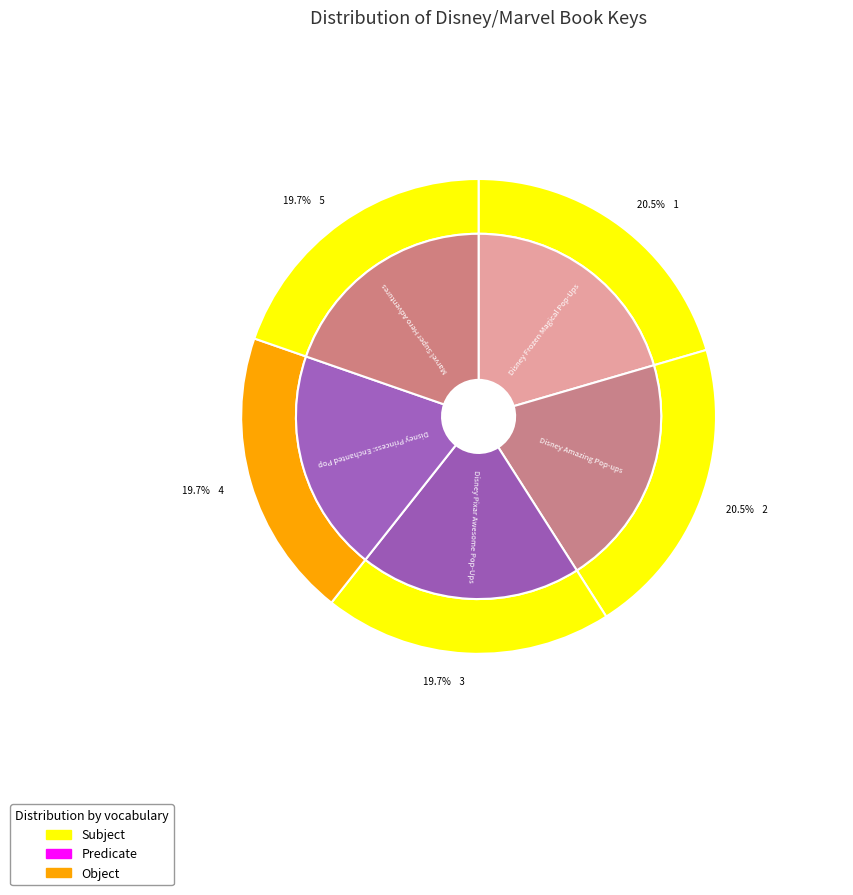

To the nearest percent, what is the combined percentage of Marvel Super Hero Adventures and Disney Princess: Enchanted Pop-Ups?

39%